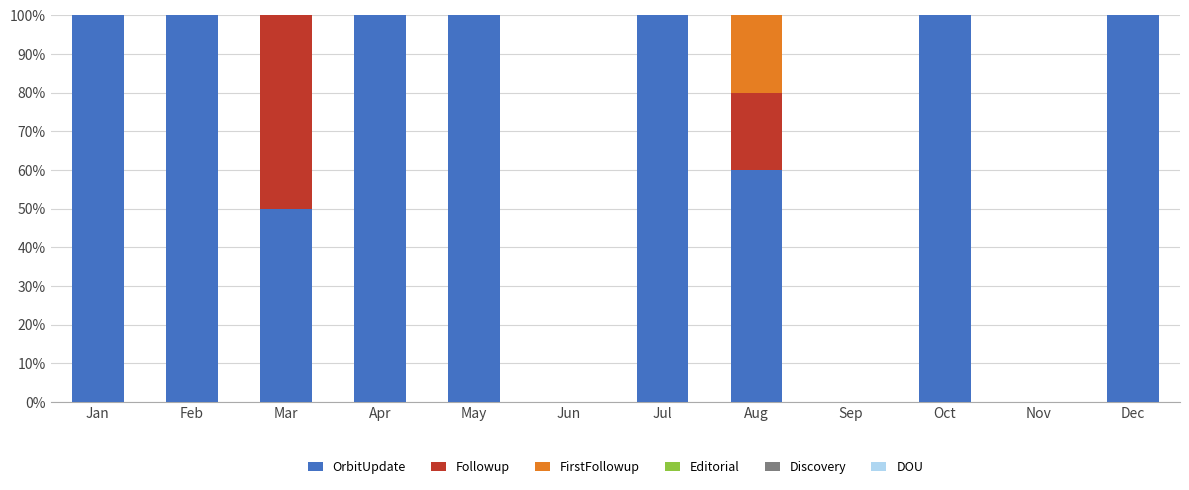

The OrbitUpdate series shows 60 at Aug. True or false?

True